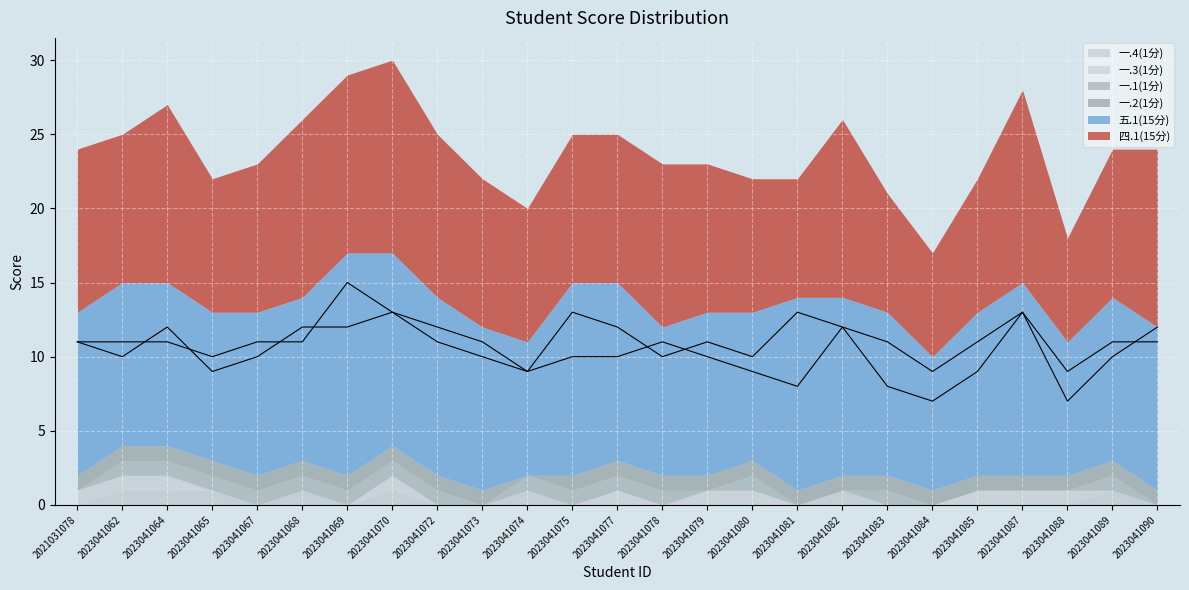

At which label does 四.1(15分) line first exceed 10?

2021031078